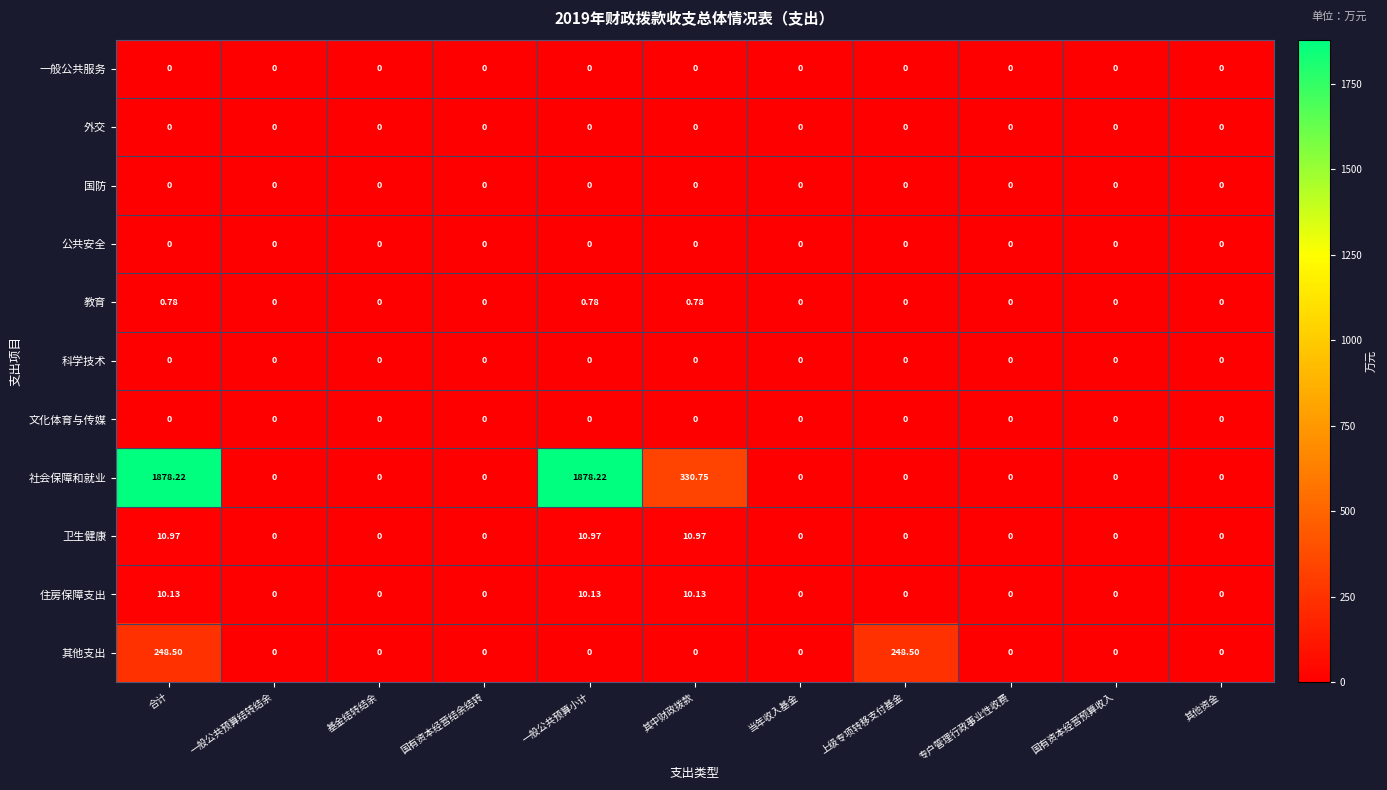

Which series has the largest total across all categories?

社会保障和就业